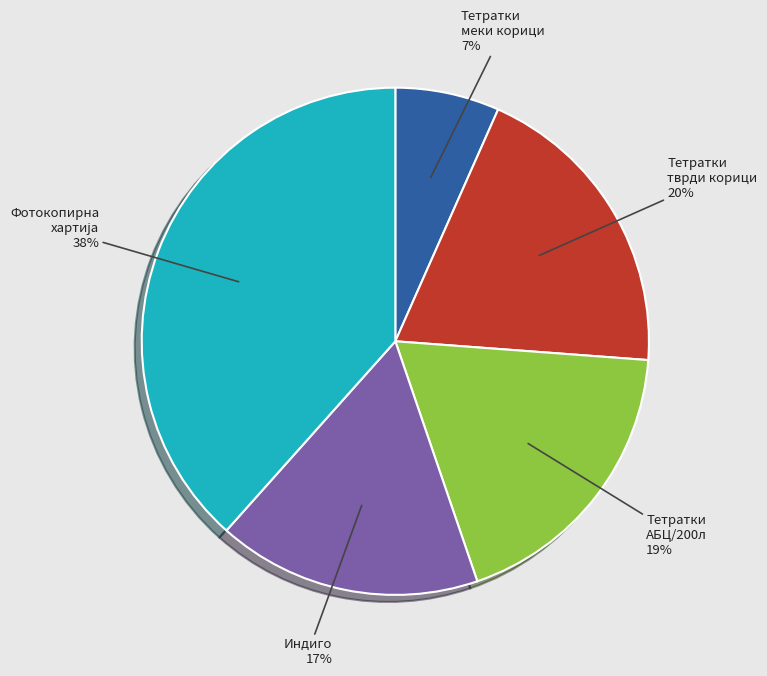

Does any single category account for the majority?

No